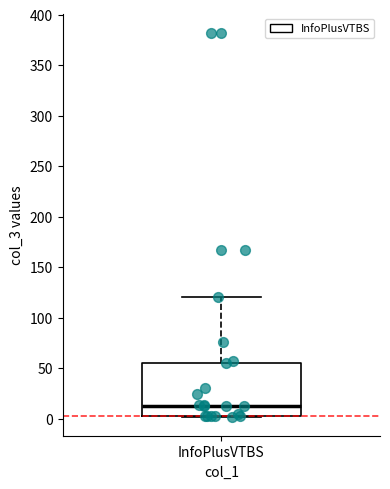

Transcribe this box plot: give where the median line is, the range the box spans, and where the two whiskers end, as read against the y-axis. The values are not printed on the chart, so give them approximately, as read against the axis.

median 15, box 5 to 55, whiskers 0 to 120